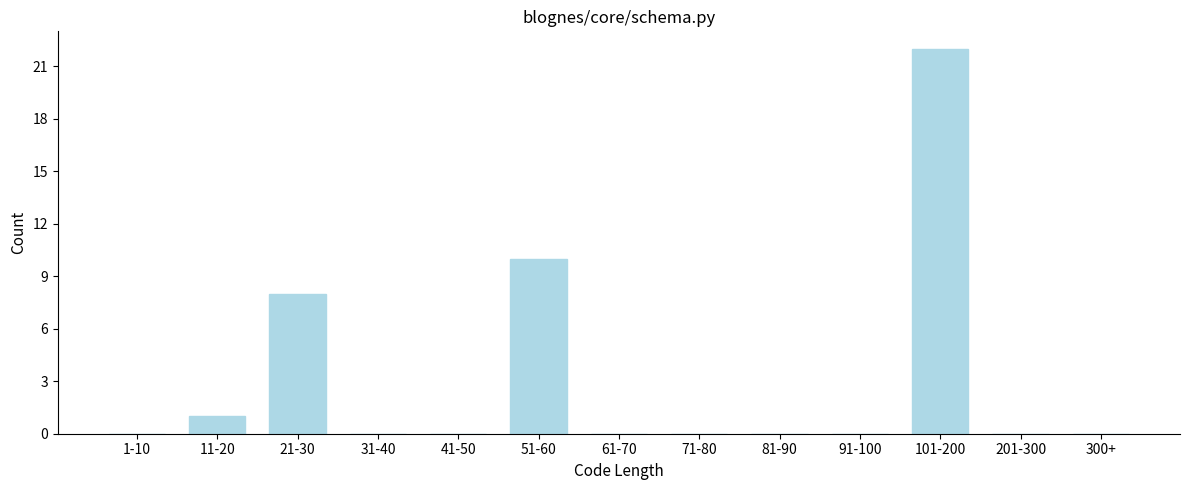

Reading left to right, extract all data points from this chart.

1-10=0	11-20=1	21-30=8	31-40=0	41-50=0	51-60=10	61-70=0	71-80=0	81-90=0	91-100=0	101-200=22	201-300=0	300+=0